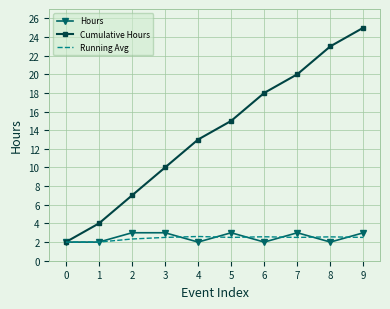

The Hours series shows 4.1 at 6. True or false?

False